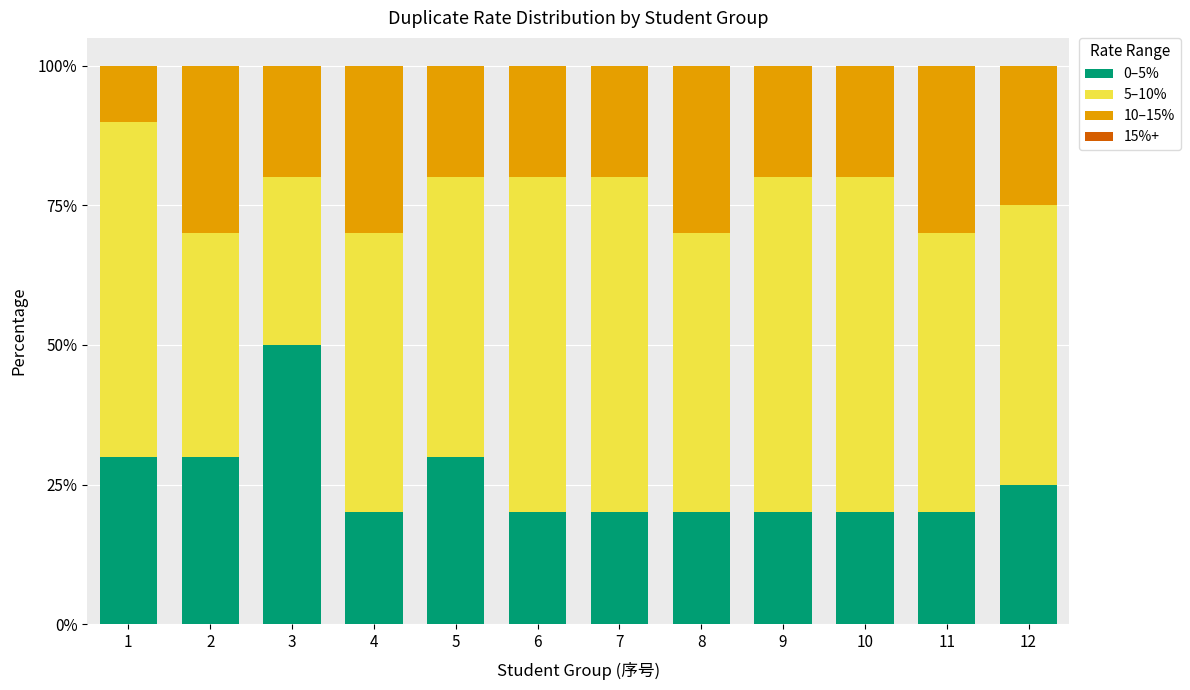

What is the total value across all series at 3?

100